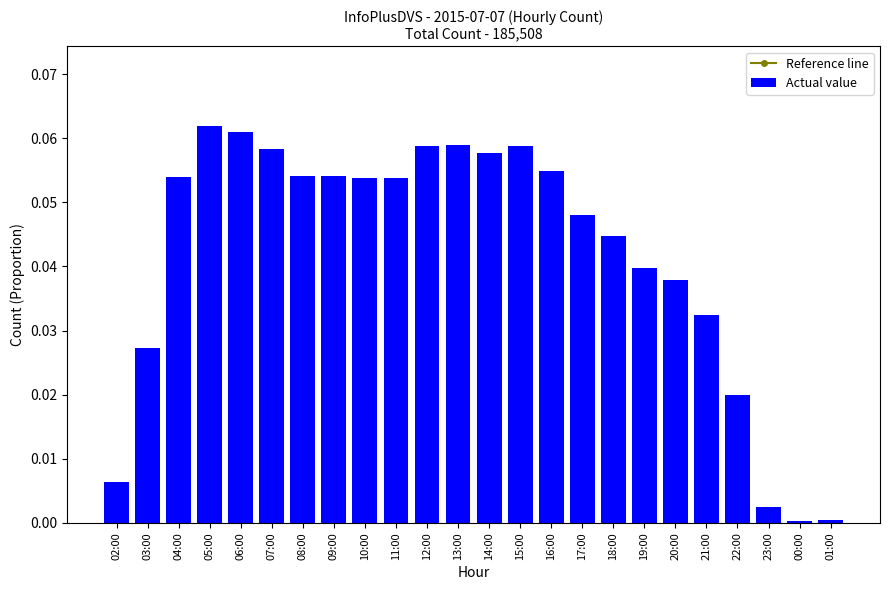

At 20:00, list the series in order from smallest to largest.

Actual value, Reference line